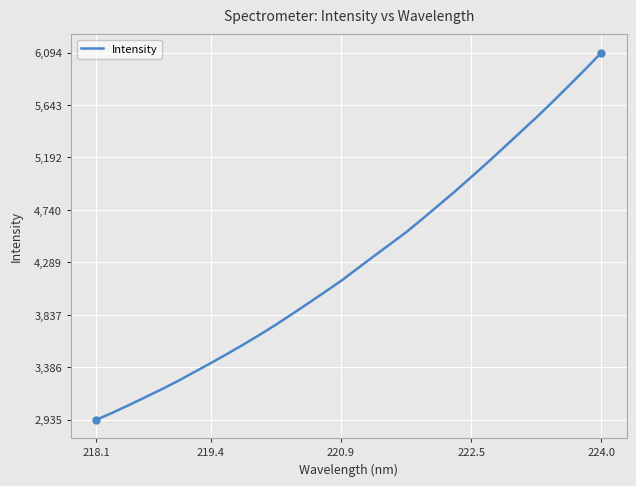

What is the difference between the maximum and minimum values?

3159.7